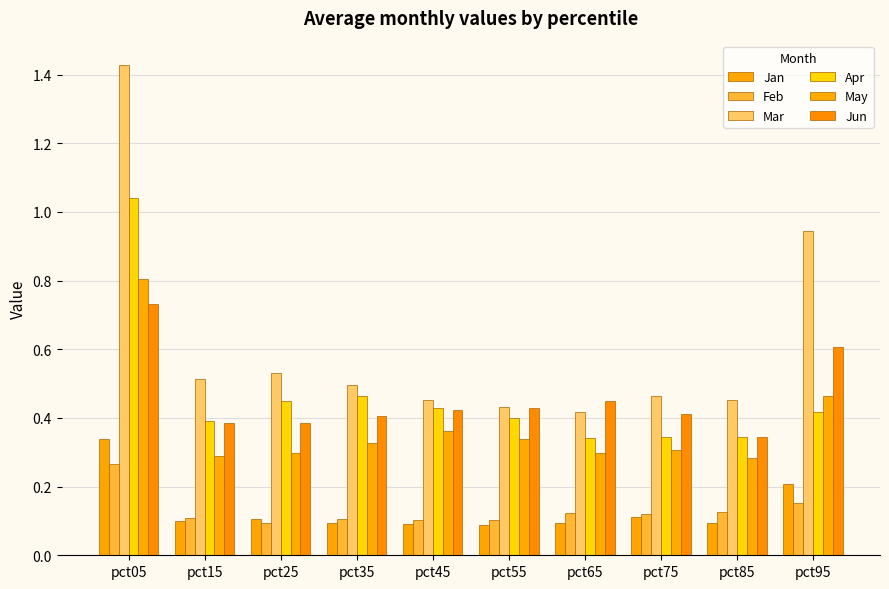

The Apr series shows 0.2 at pct95. True or false?

False